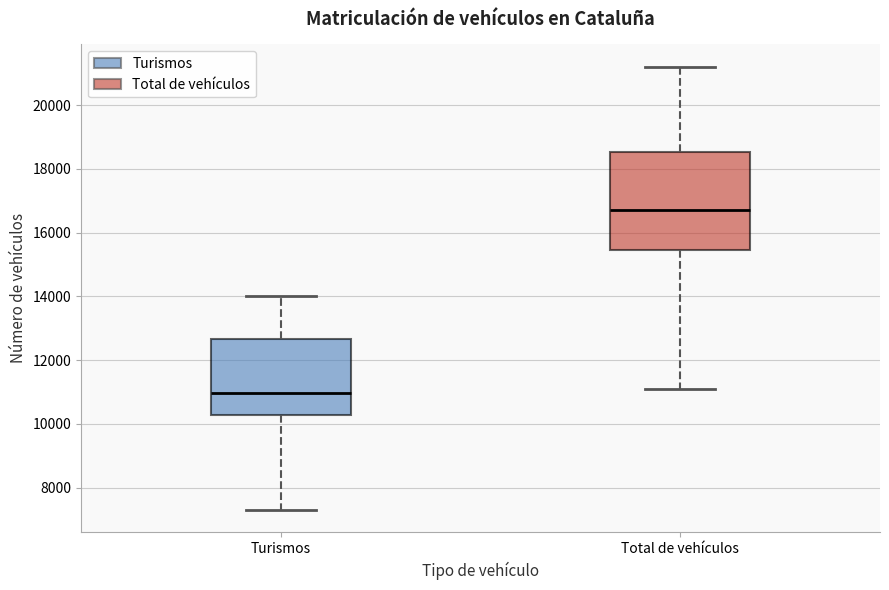

Comparing the boxes themselves (not the whiskers), which one is the tallest?

Total de vehículos